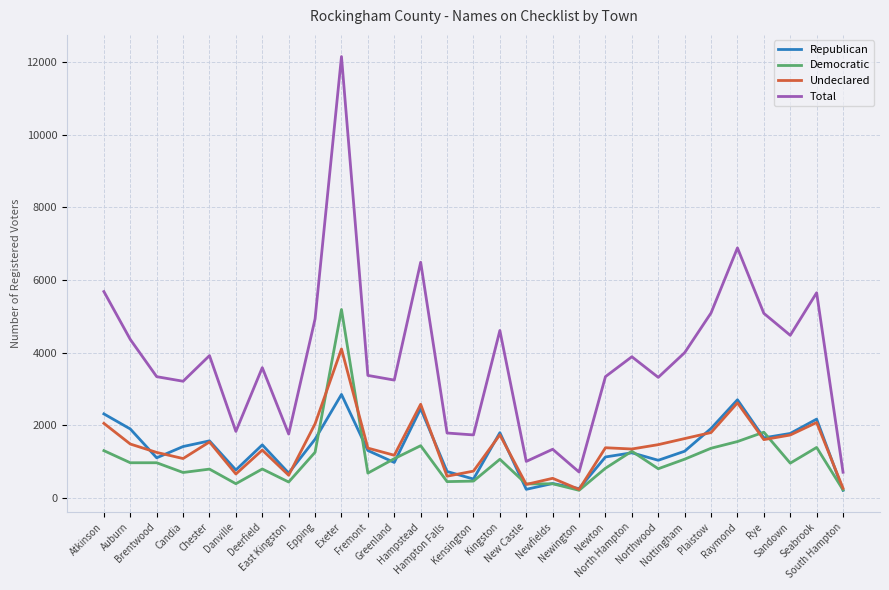

True or false: Republican and Total cross at least once.

False